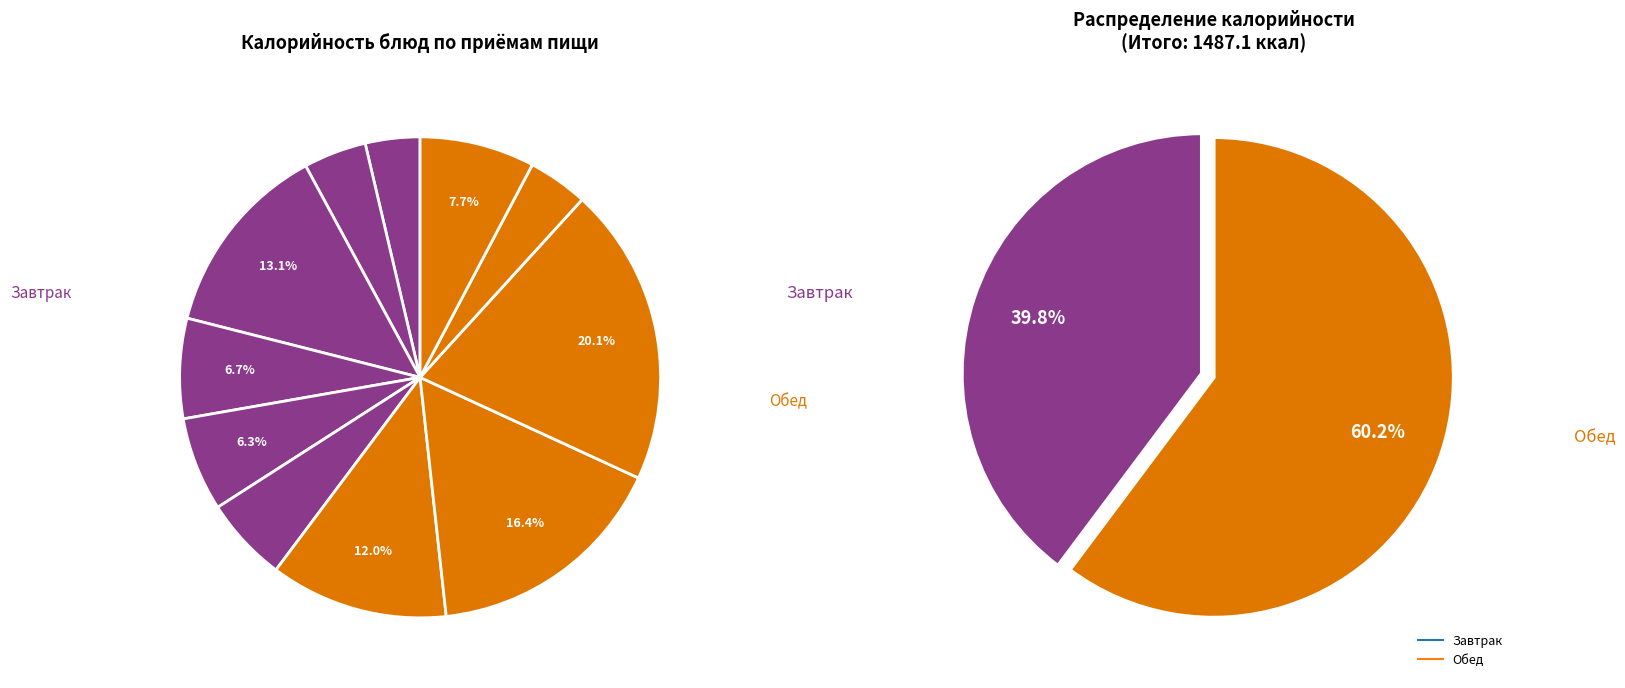

Which has a higher value, Котлета говяжья or Какао на молоке?

Котлета говяжья